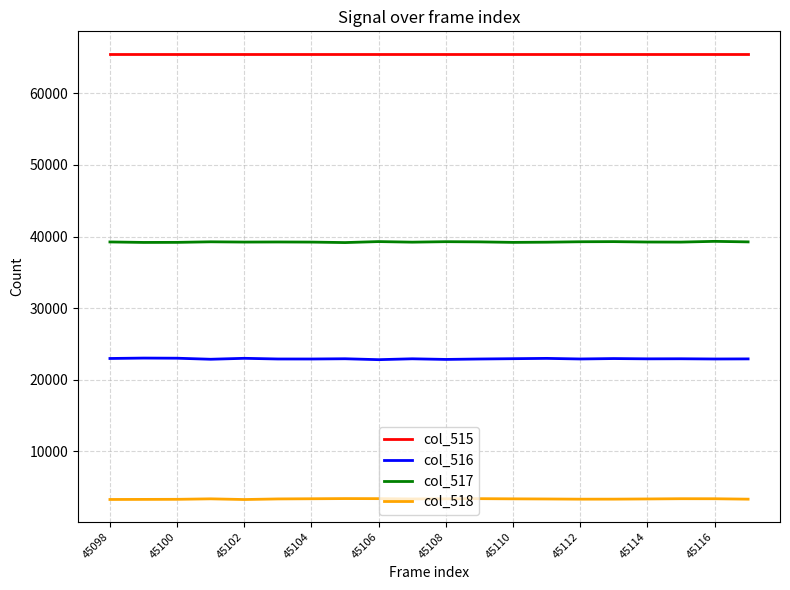

List the series in order of their peak value, highest first.

col_515, col_517, col_516, col_518